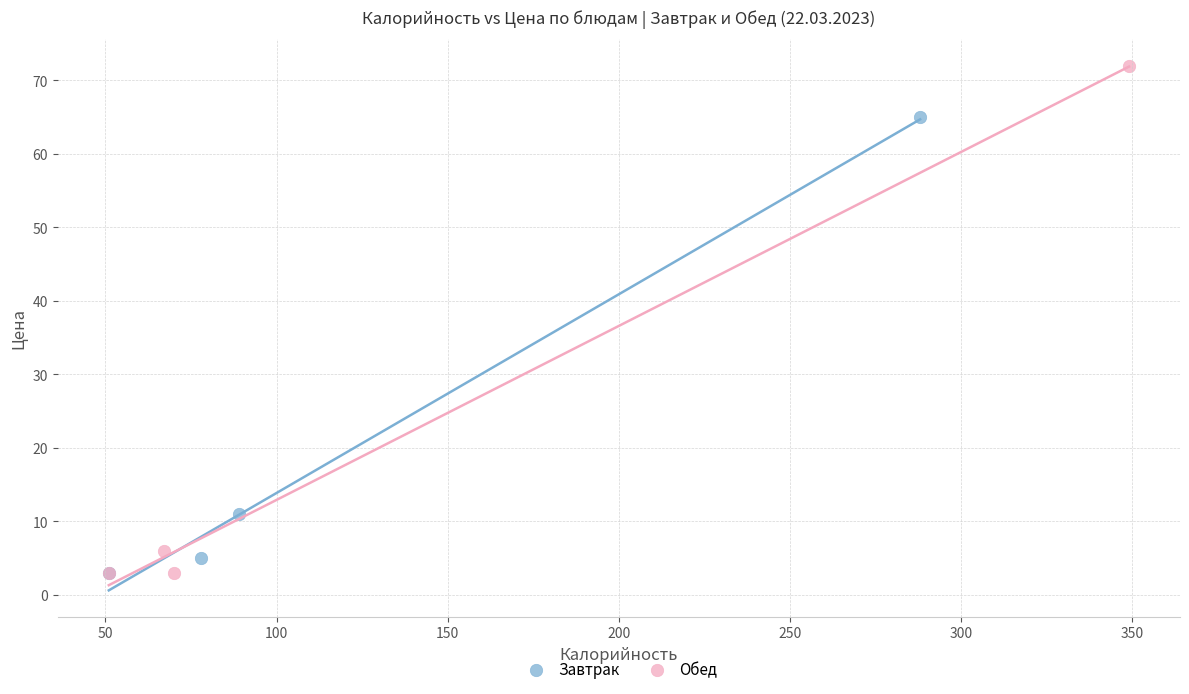

Which series reaches the maximum Y coordinate?

Обед